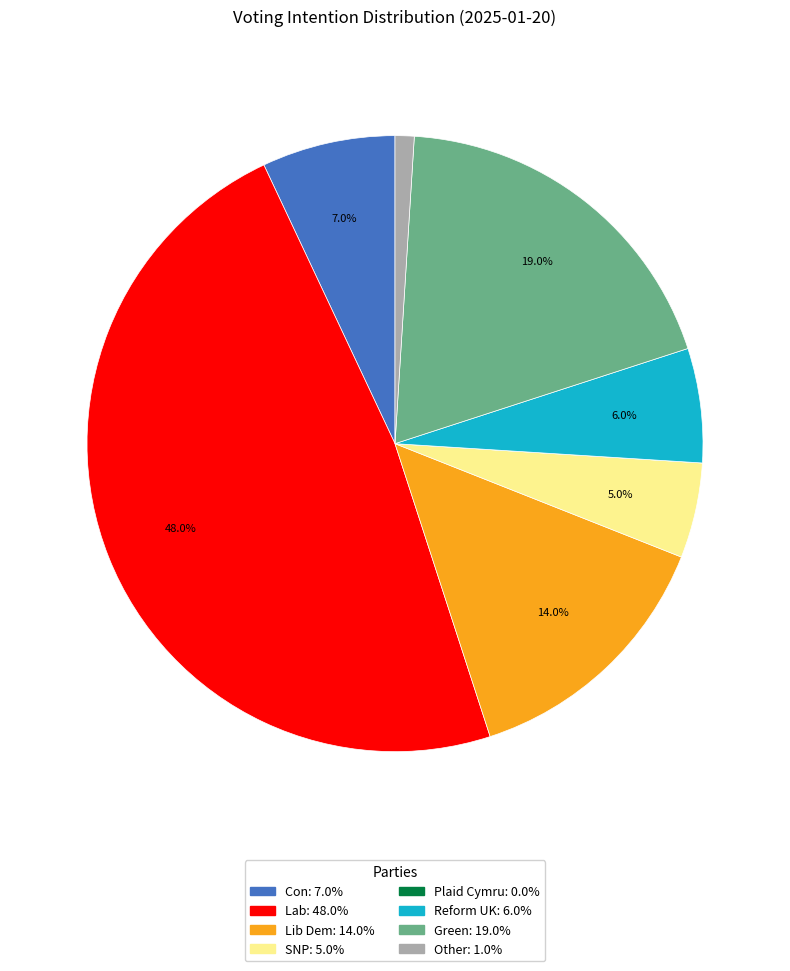

To the nearest percent, what percentage of the pie is Reform UK?

6%